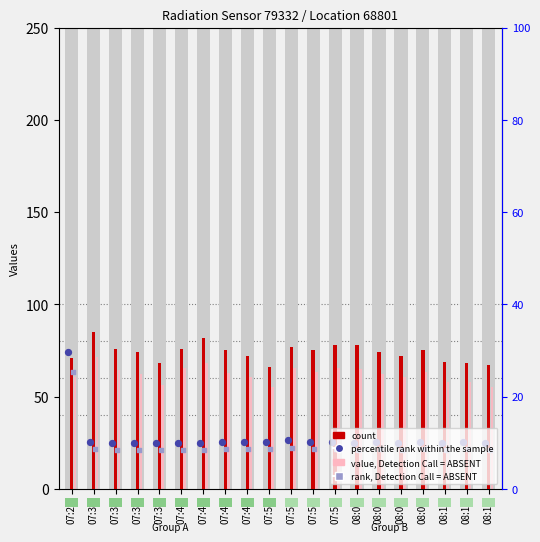

Is the value of count at 07:31 greater than the value of rank, Detection Call = ABSENT at 07:46?

Yes